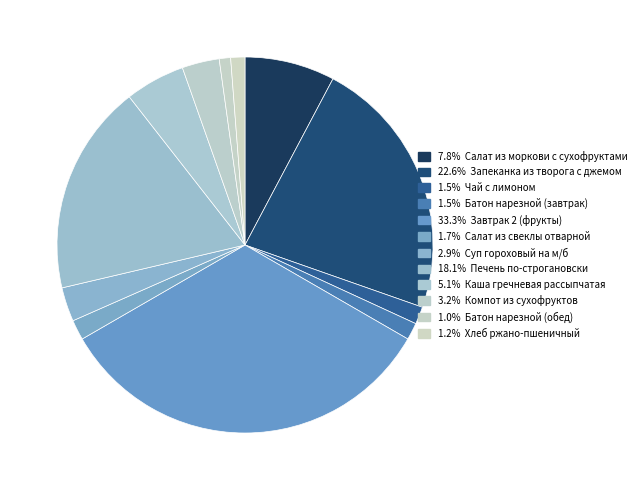

How many slices are in this pie chart?

12